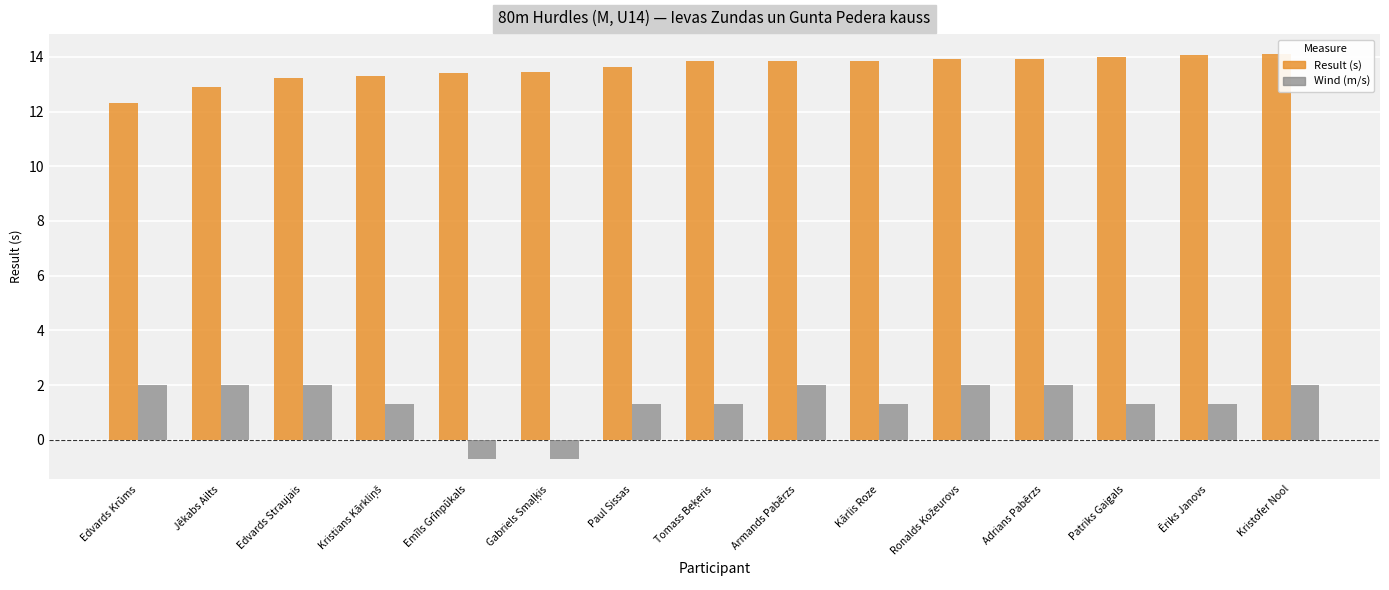

Which series has the largest range (max minus min)?

Wind (m/s)